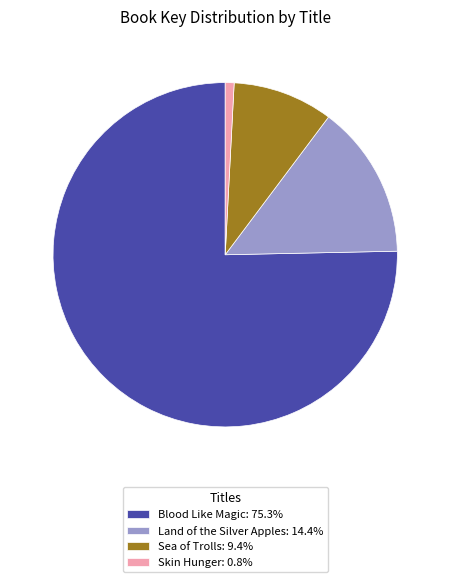

The Sea of Trolls slice represents 23% of the pie. True or false?

False